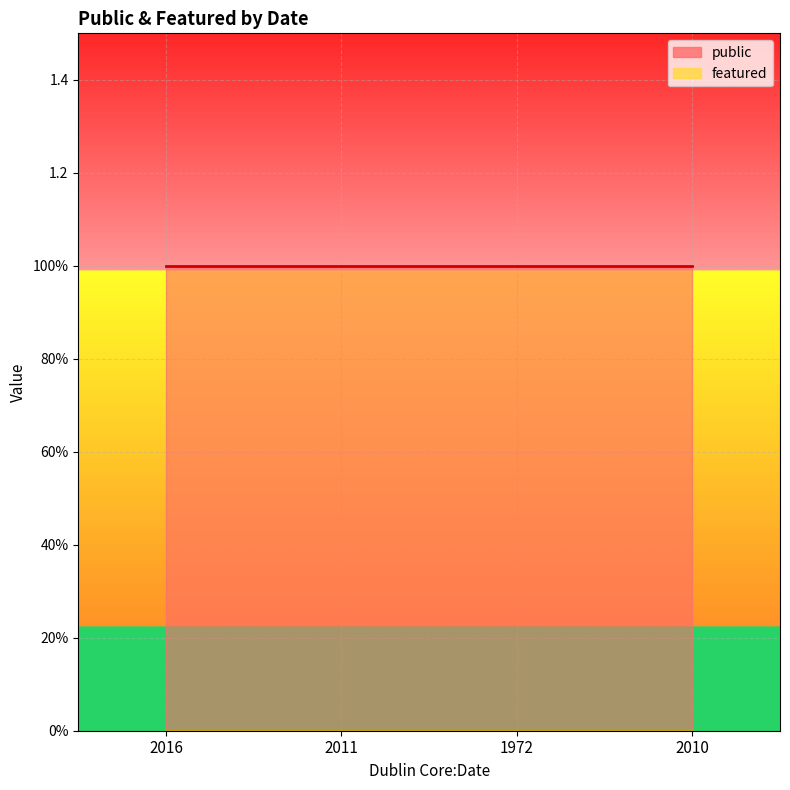

Which has a higher value, 2010 or 1972?

2010